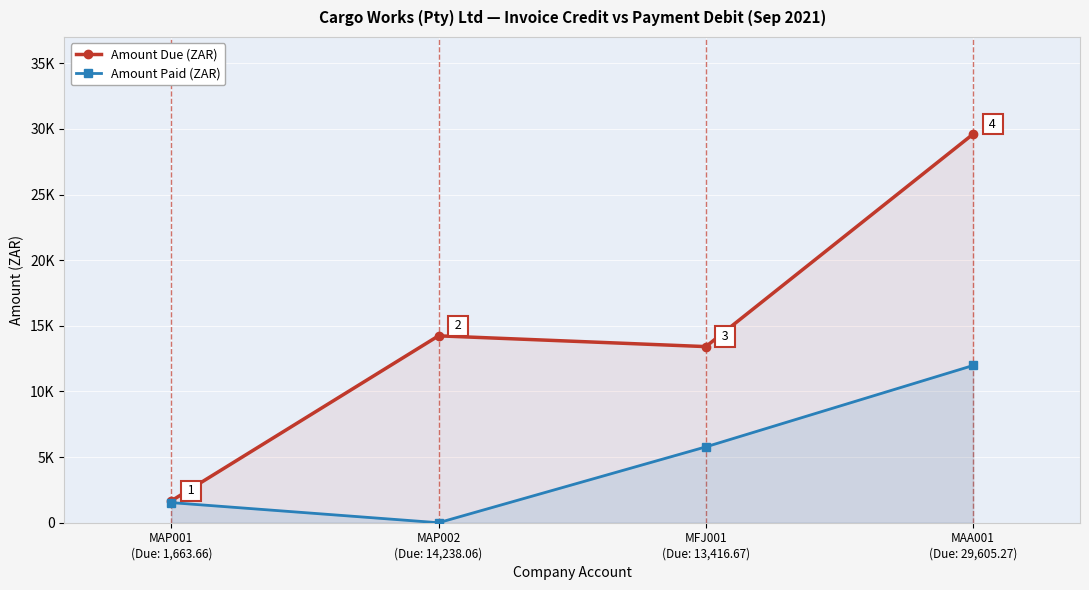

At how many categories does at least one series exceed 8170?

3